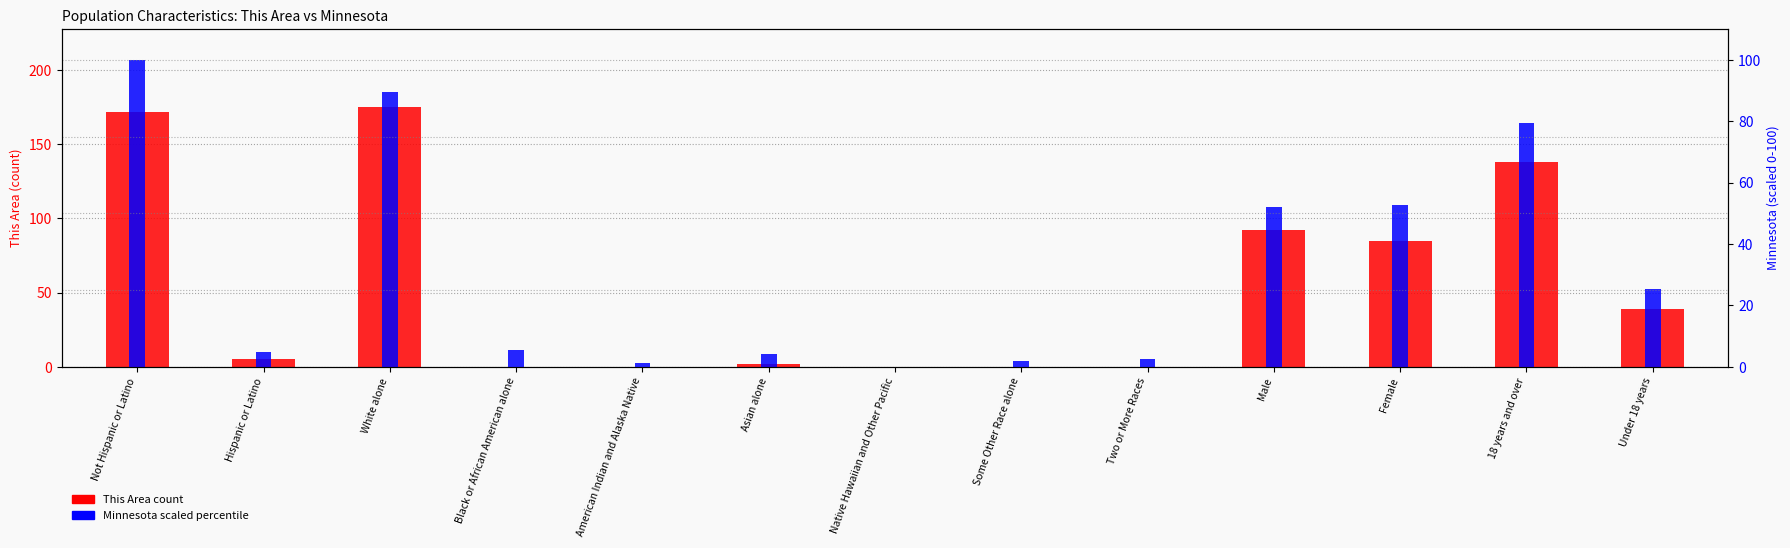

Between Asian alone and Some Other Race alone, which series saw the biggest shift?

Minnesota (percentile)